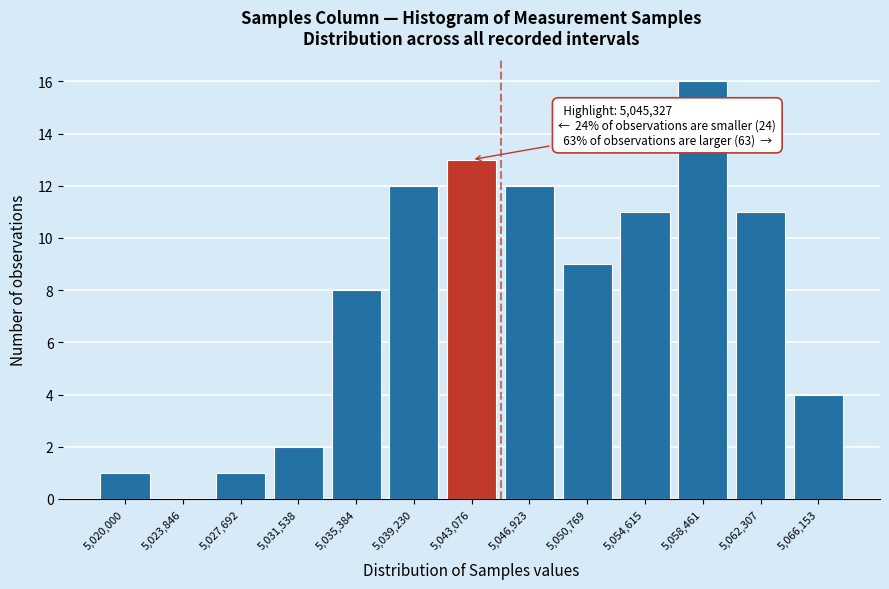

Reading left to right, what are all the values shown in this chart?

5,020,000=1	5,023,846=0	5,027,692=1	5,031,538=2	5,035,384=8	5,039,230=12	5,043,076=13	5,046,923=12	5,050,769=9	5,054,615=11	5,058,461=16	5,062,307=11	5,066,153=4